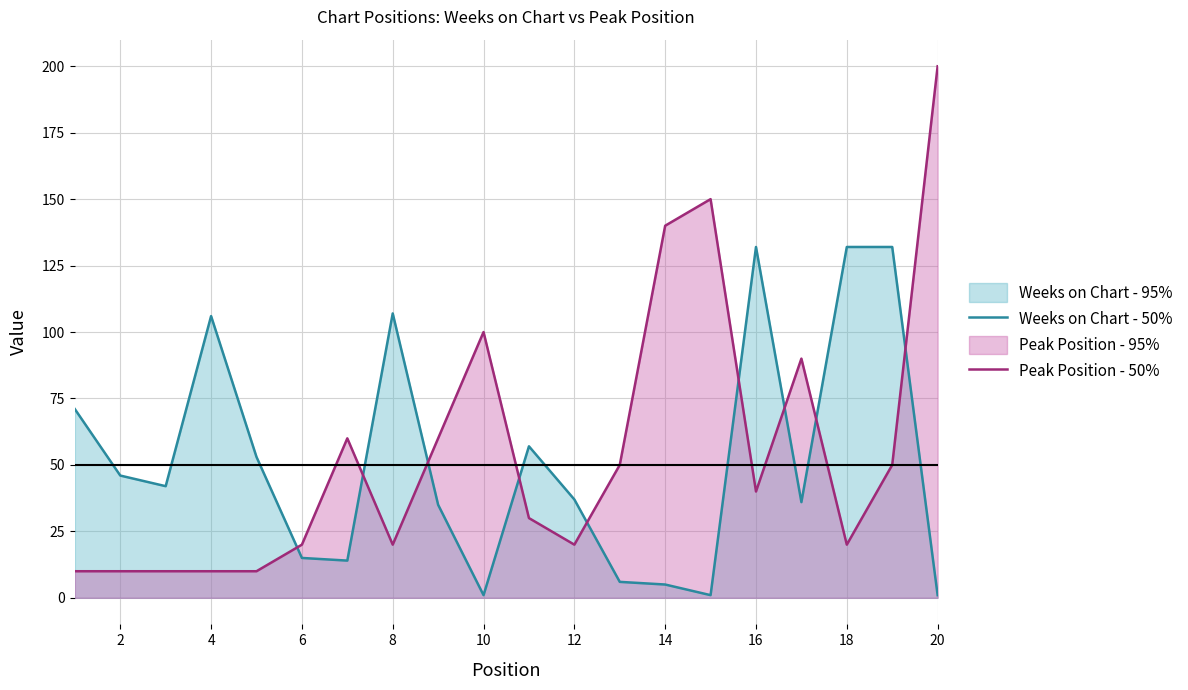

What is the difference between the highest and lowest values at 12?

17